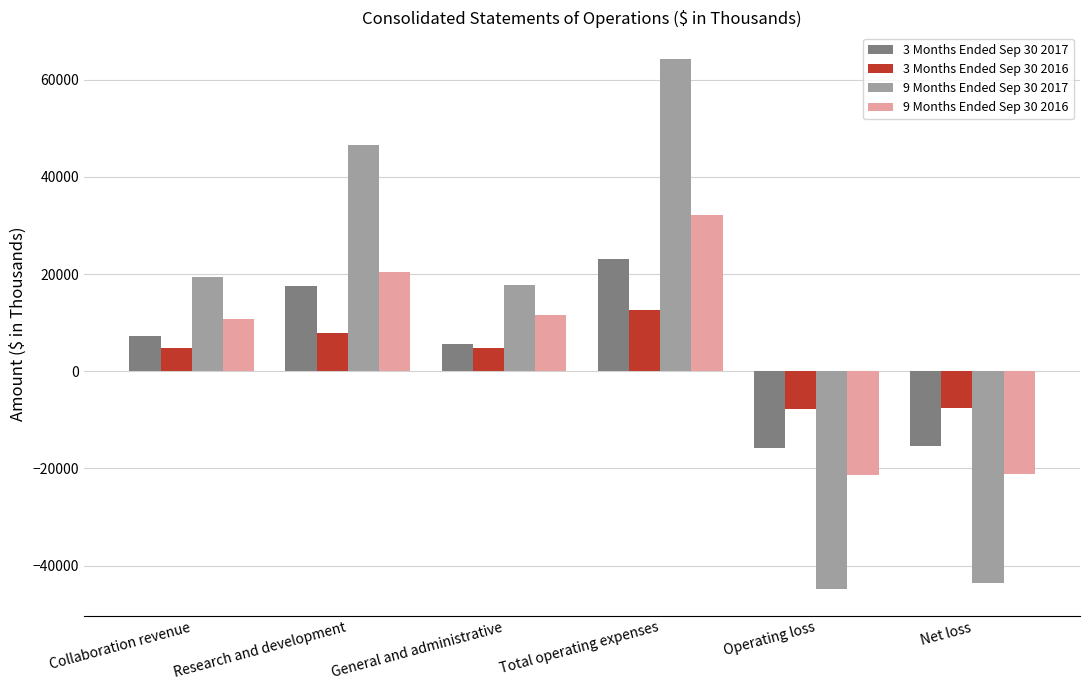

Rank the series by their maximum value, from highest to lowest.

9 Months Ended Sep 30 2017, 9 Months Ended Sep 30 2016, 3 Months Ended Sep 30 2017, 3 Months Ended Sep 30 2016